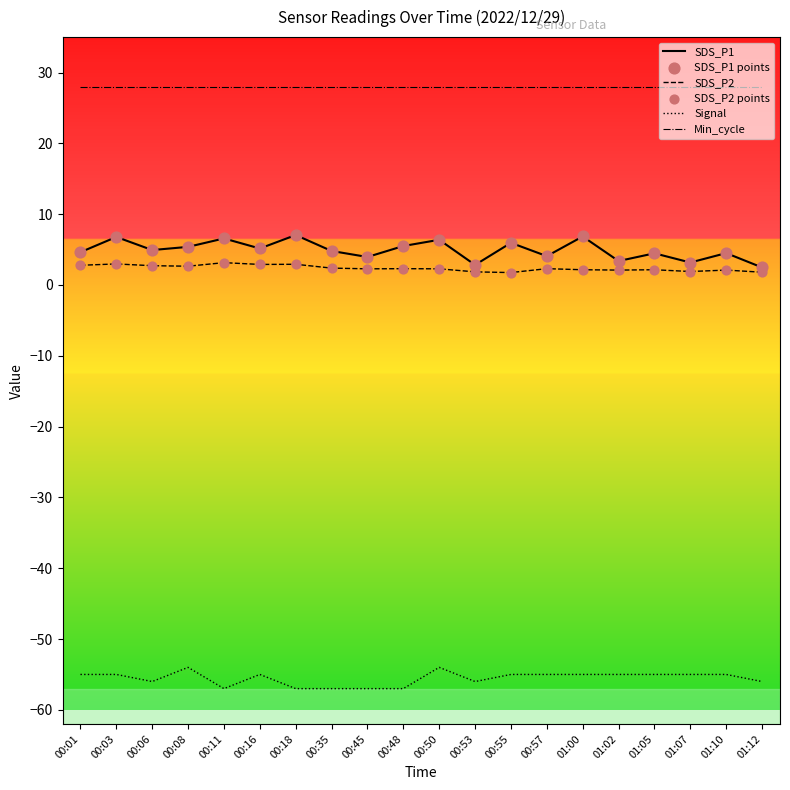

What is the total value across all series at 00:11?

-19.3